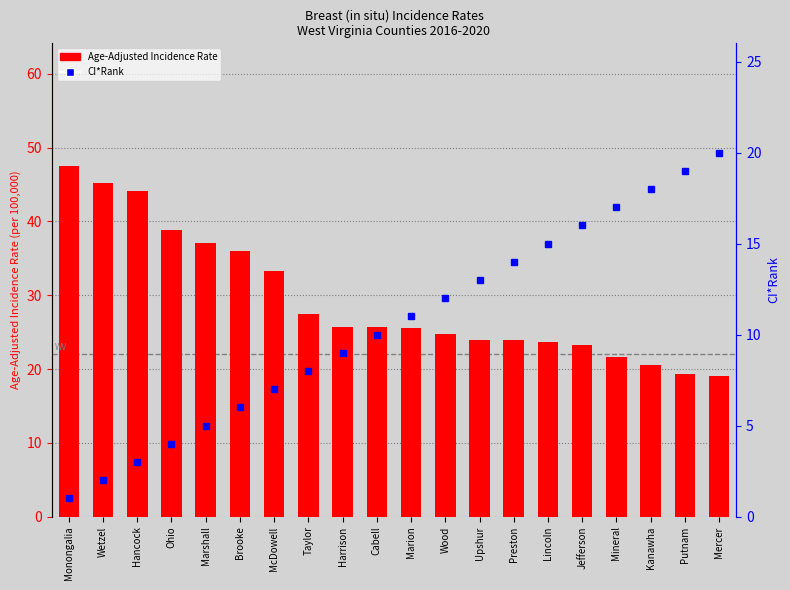

What are all the series names shown in the legend?

Age-Adjusted Incidence Rate, CI*Rank